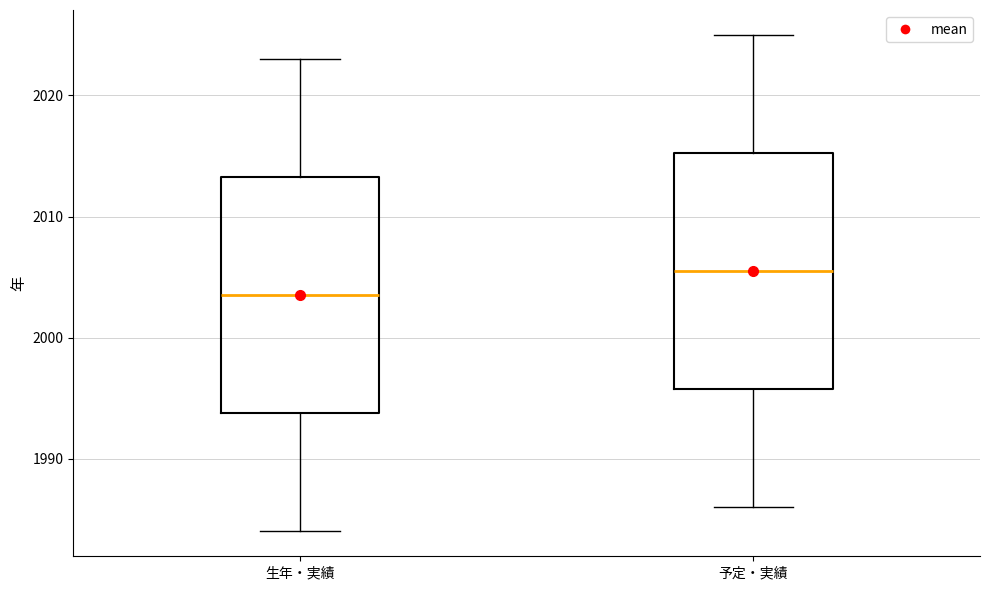

Which box's median line is the lowest?

生年・実績